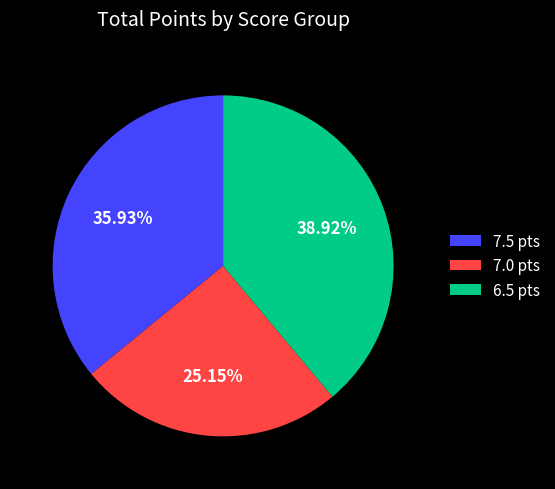

Combined, do 7.0 pts and 6.5 pts account for over 50%?

Yes